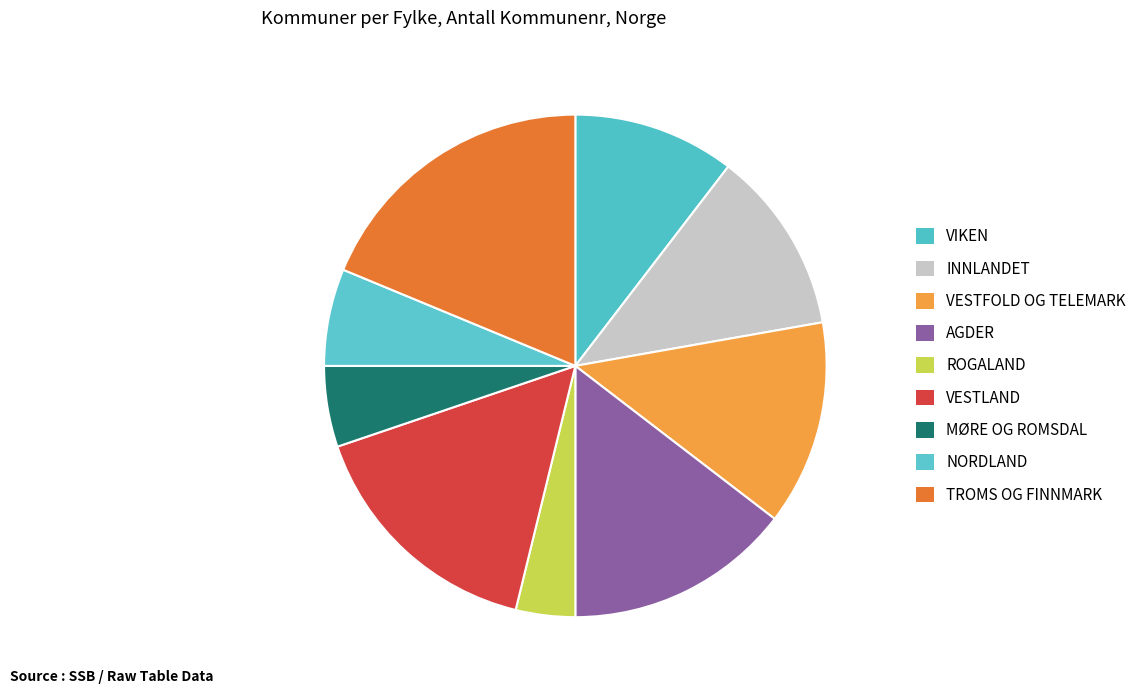

How many segments does this pie chart have?

9